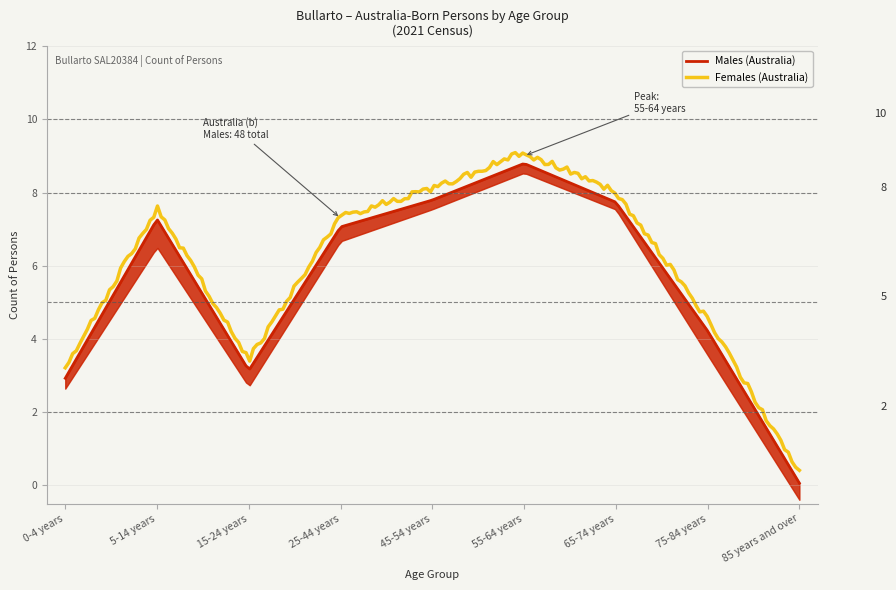

The Males series shows 5 at 5-14 years. True or false?

False